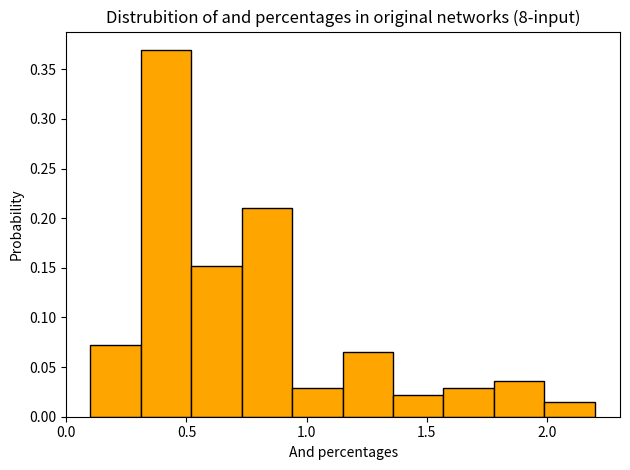

Reading left to right, transcribe this chart: for each bar, give the range it covers on the x-axis and its height. Neither the bar edges nor the heights are printed on the chart, so give them approximately, as read against the axes.

0.10 to 0.31: 0.070
0.31 to 0.52: 0.370
0.52 to 0.73: 0.150
0.73 to 0.94: 0.210
0.94 to 1.15: 0.030
1.15 to 1.36: 0.065
1.36 to 1.57: 0.020
1.57 to 1.78: 0.030
1.78 to 1.99: 0.035
1.99 to 2.20: 0.015